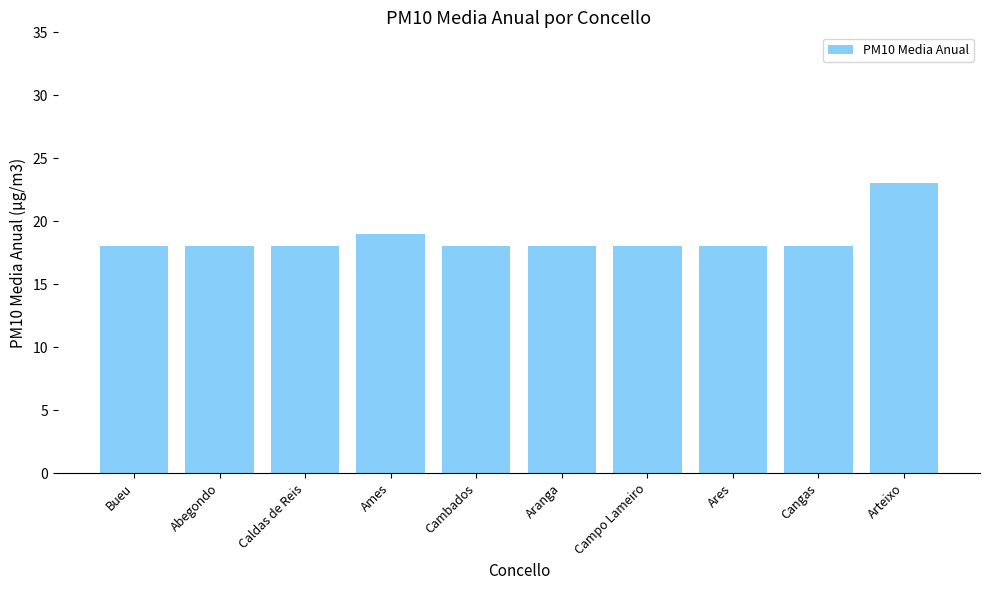

How many values are between 18 and 19?

9